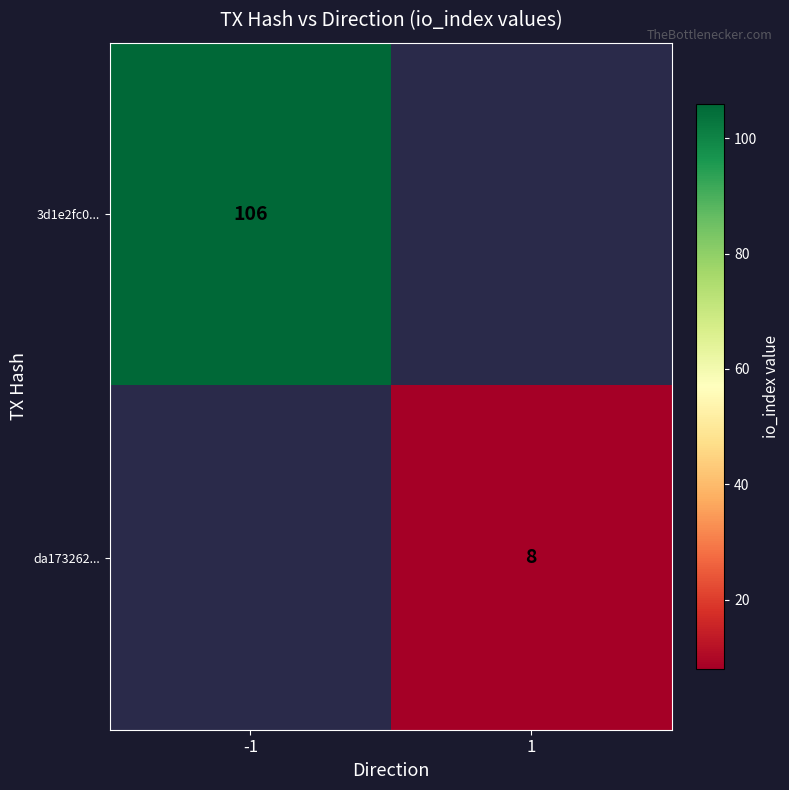

What is the minimum value shown in the chart?

8.0